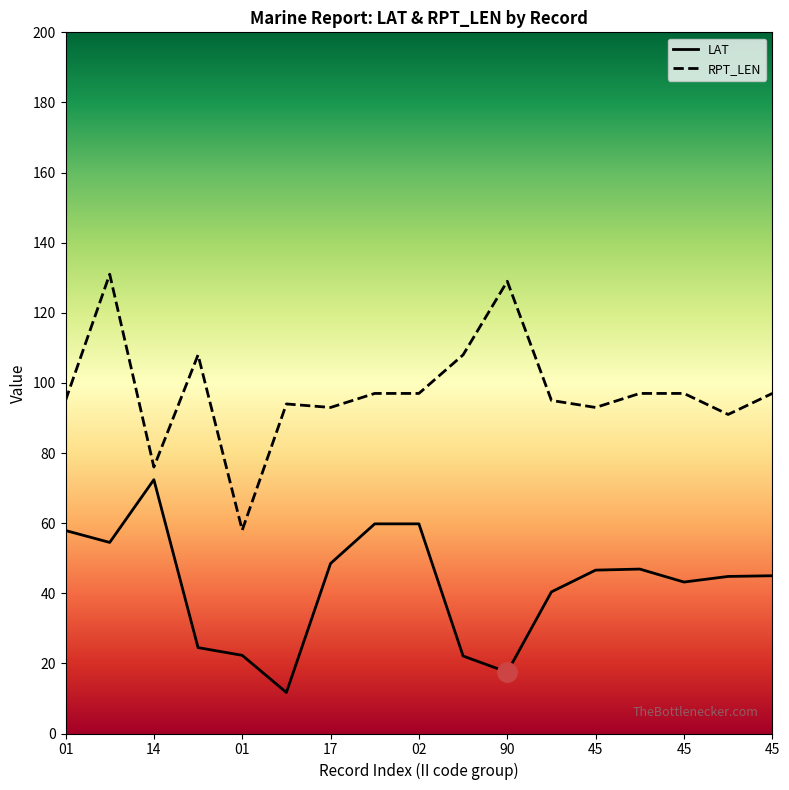

What is the average value of the RPT_LEN series?

97.4